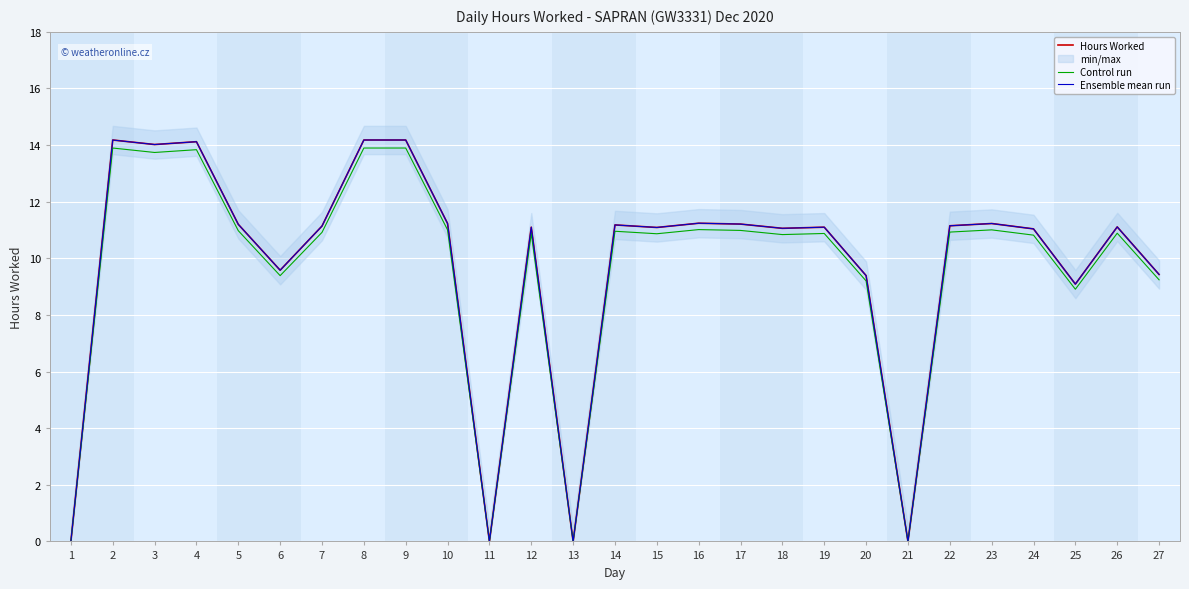

Is it true that Hours Worked equals 14.2 at 8?

True